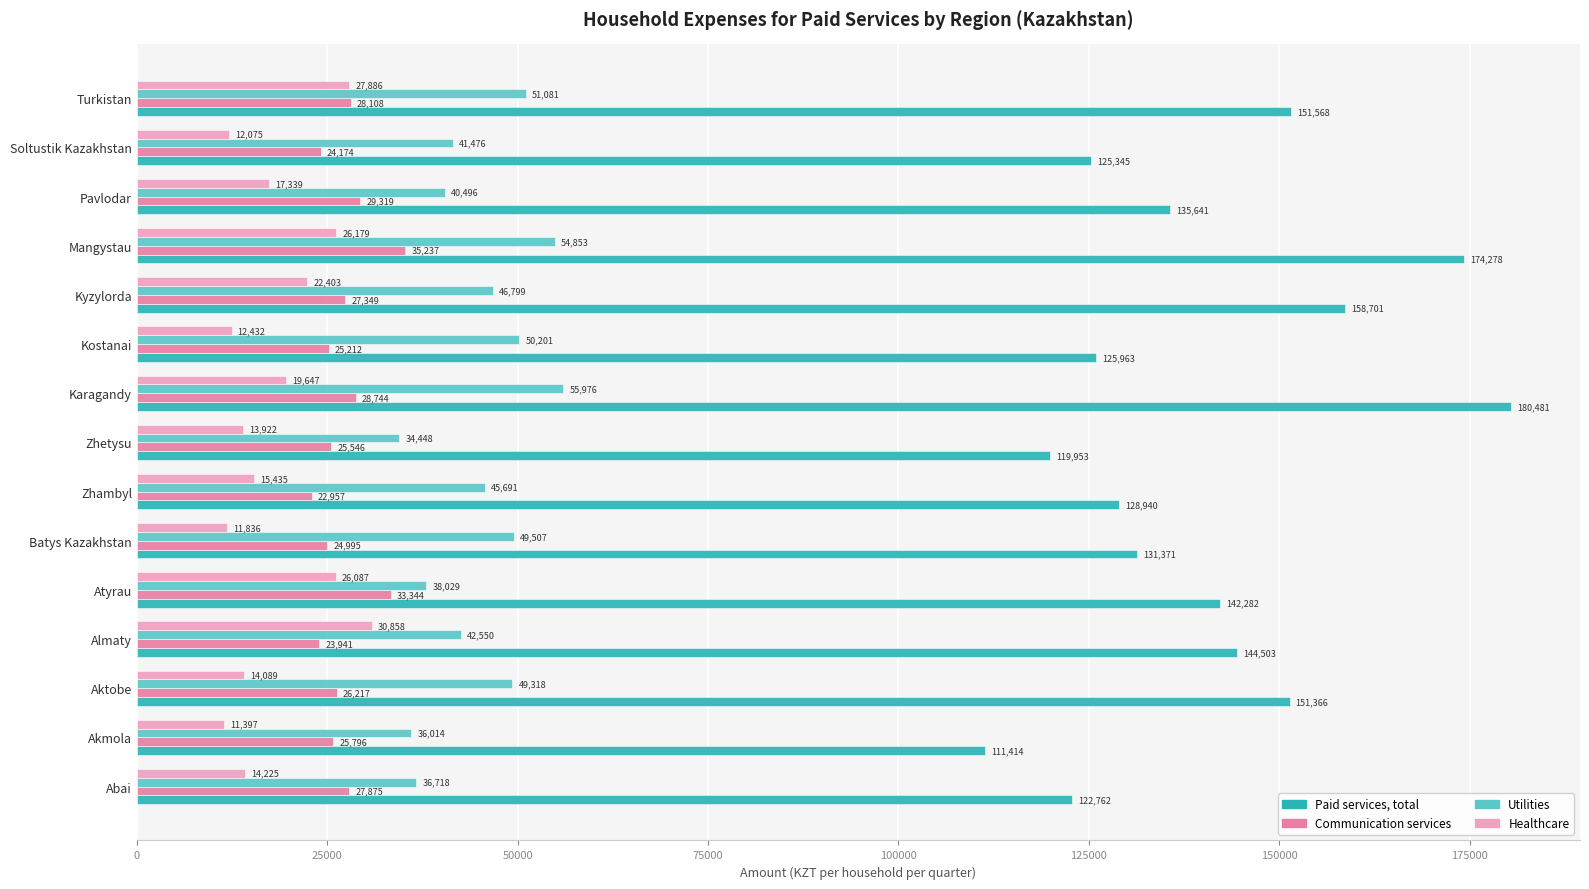

What is the difference between the maximum and minimum values in the Healthcare series?

19461